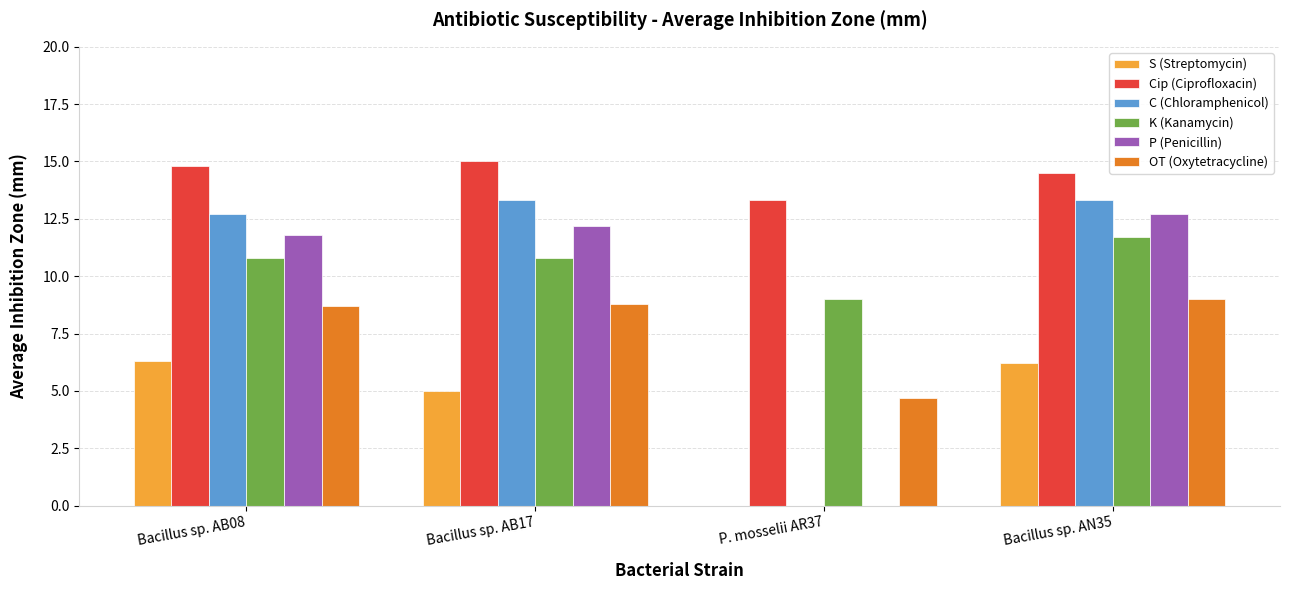

What is the maximum value for OT (Oxytetracycline)?

9.0